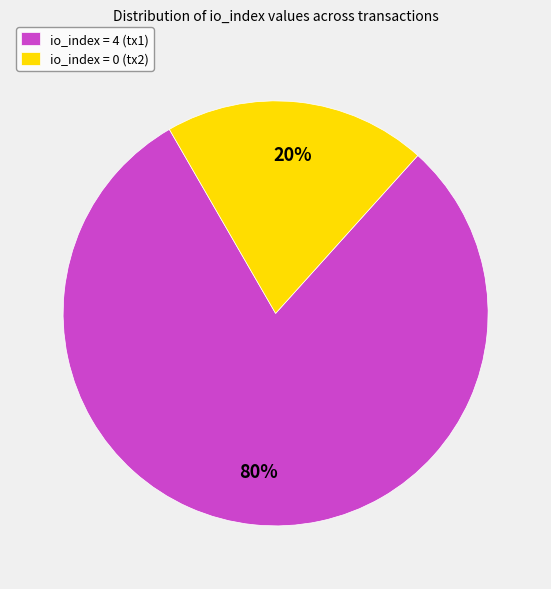

Rank the categories by value from highest to lowest.

io_index = 4 (tx1), io_index = 0 (tx2)